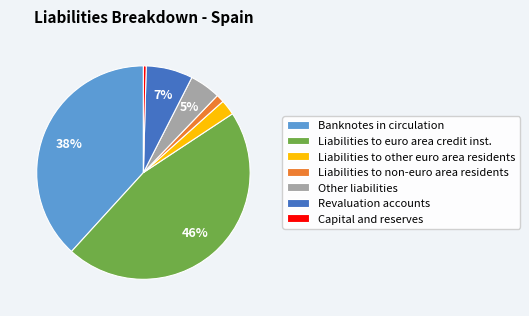

Approximately how many times larger is the value at Liabilities to other euro area residents compared to Revaluation accounts?

0.3